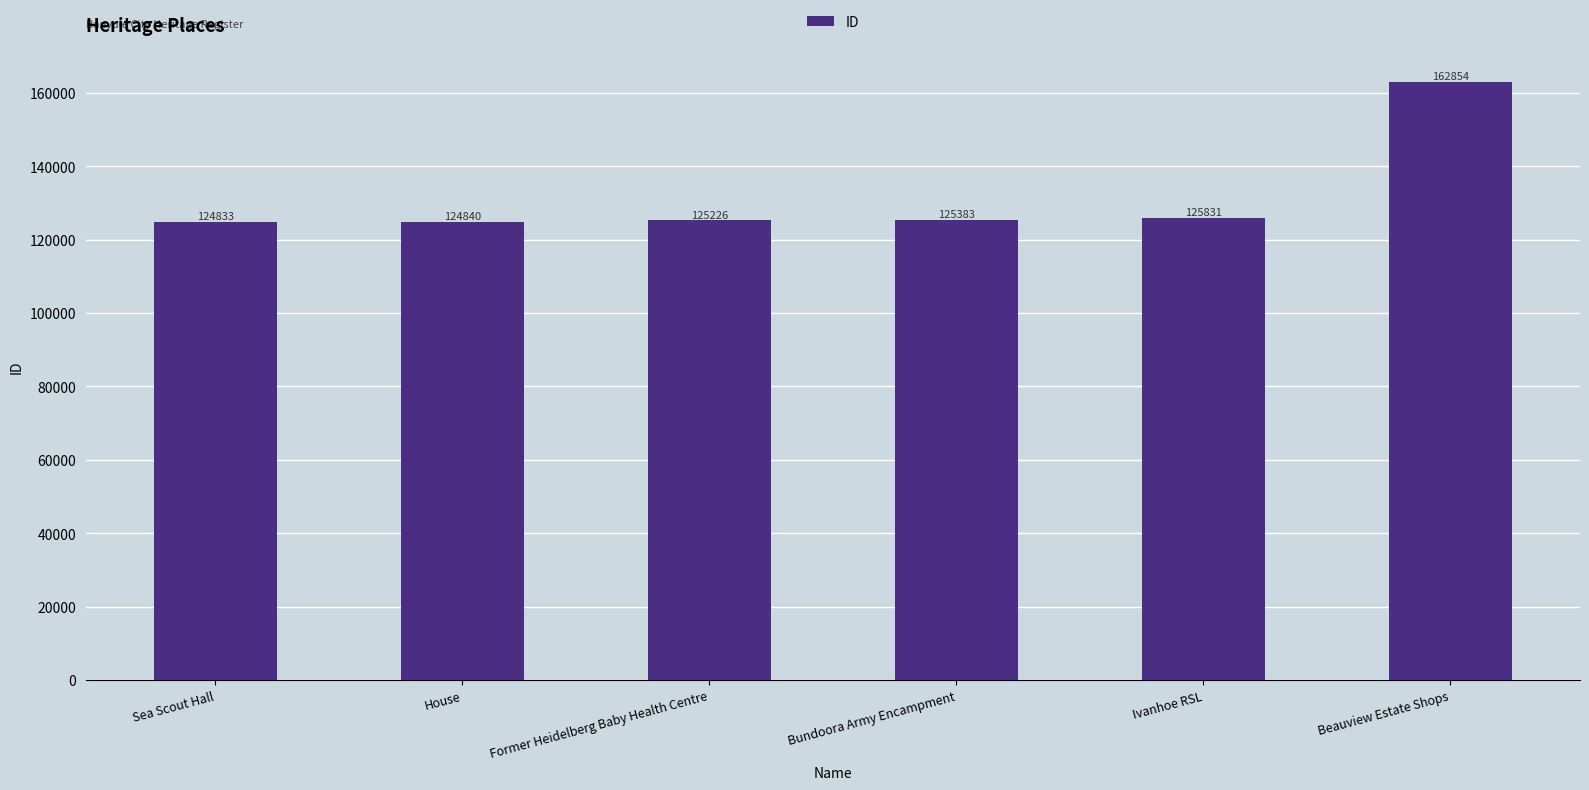

Are the bars horizontal?

No